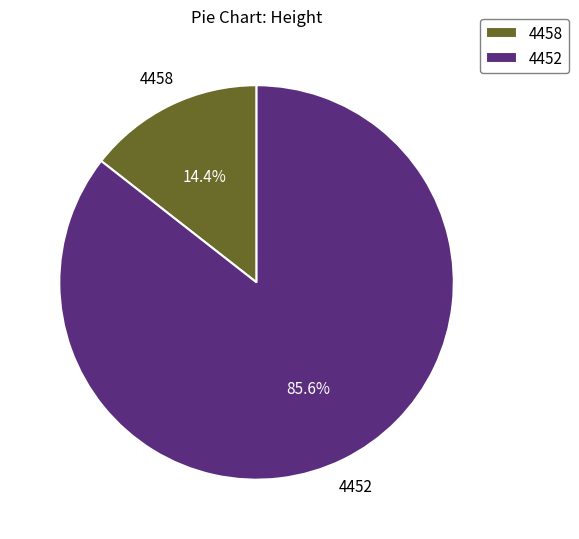

What percentage is the 4452 slice, to the nearest percent?

86%